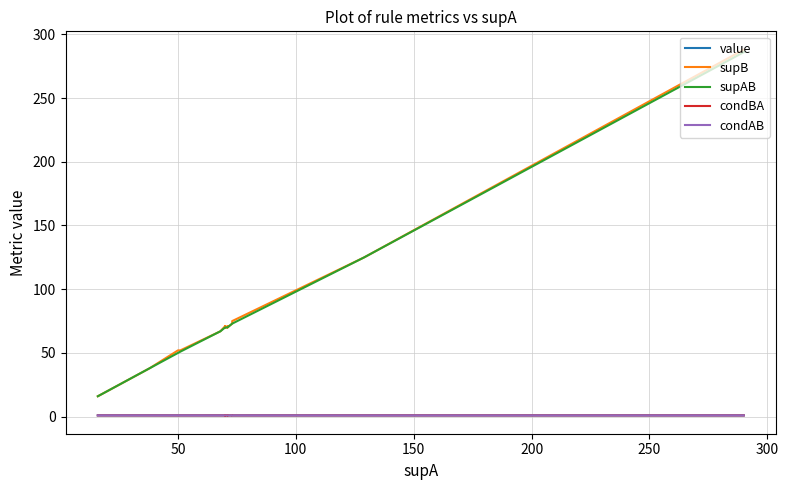

What are all the series names shown in the legend?

value, supB, supAB, condBA, condAB